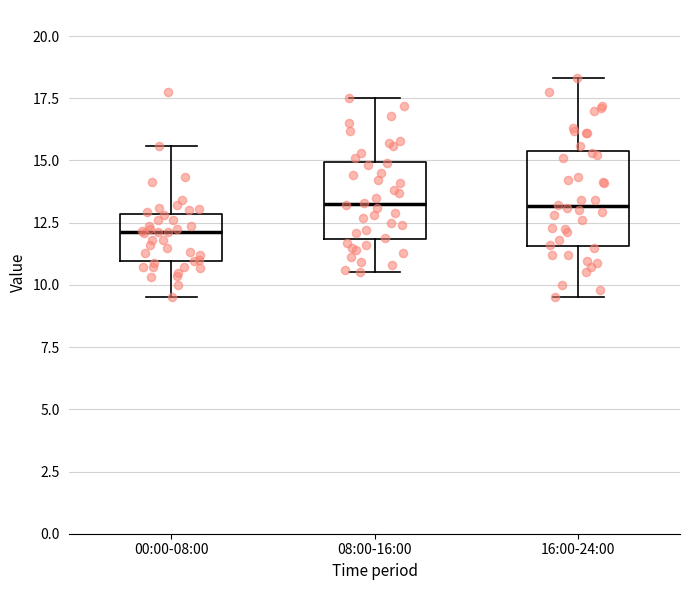

Which box has the lowest median line?

00:00-08:00